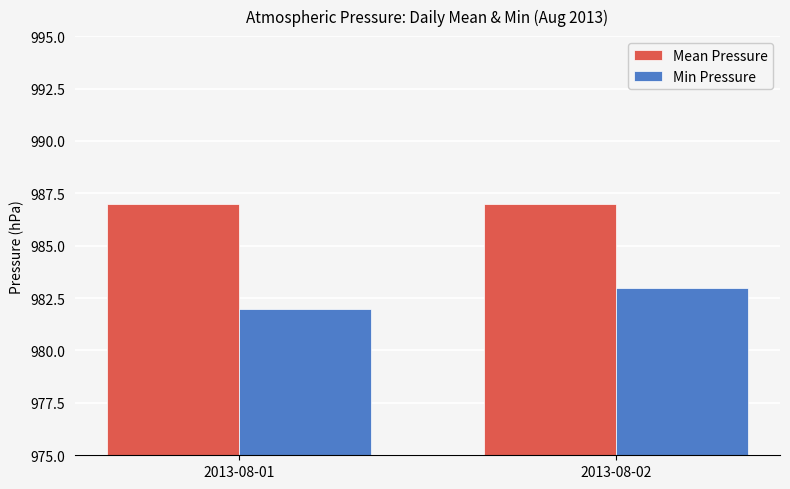

Which category has the highest value in the Min Pressure series?

2013-08-02